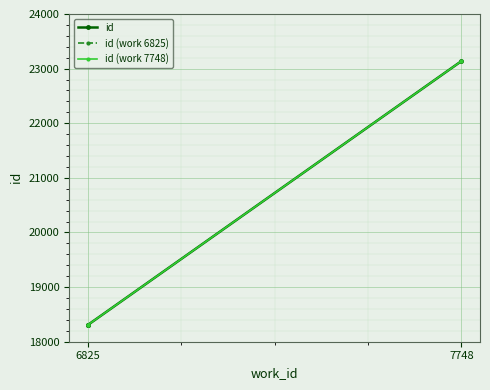

Reading left to right, what are all the values shown in this chart?

18305	18306	18307	23136